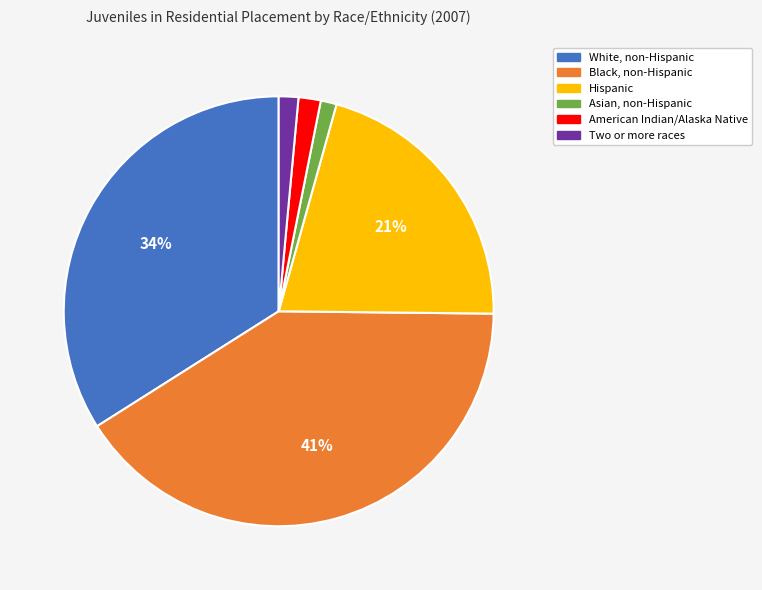

Is there a majority slice in this chart?

No